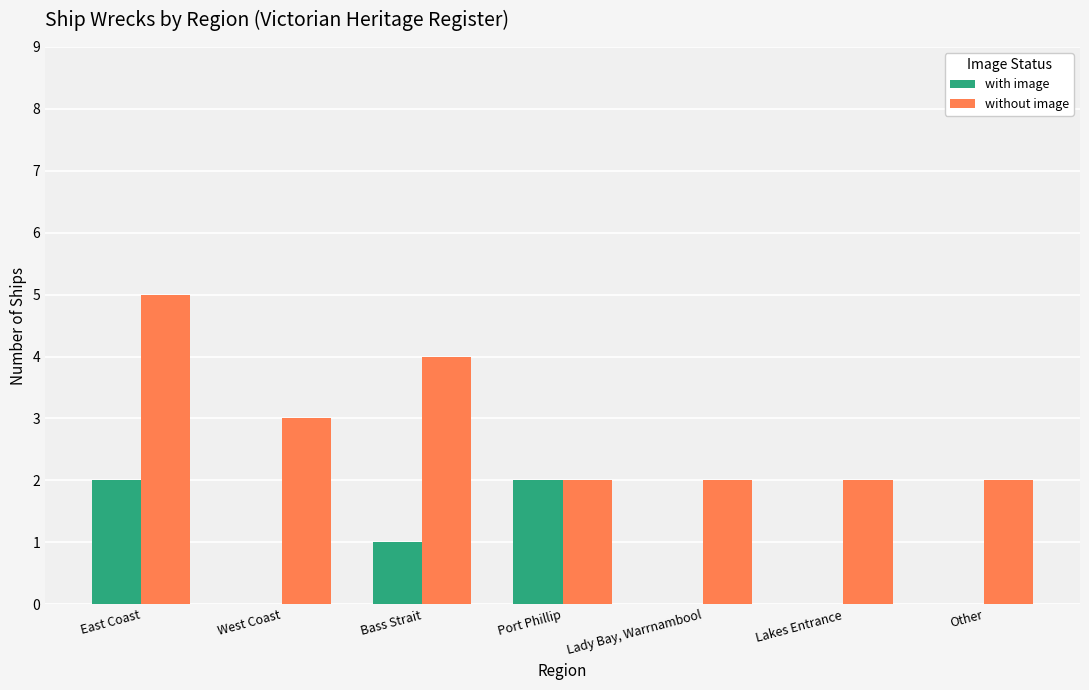

The with image series shows 0 at Lakes Entrance. True or false?

True